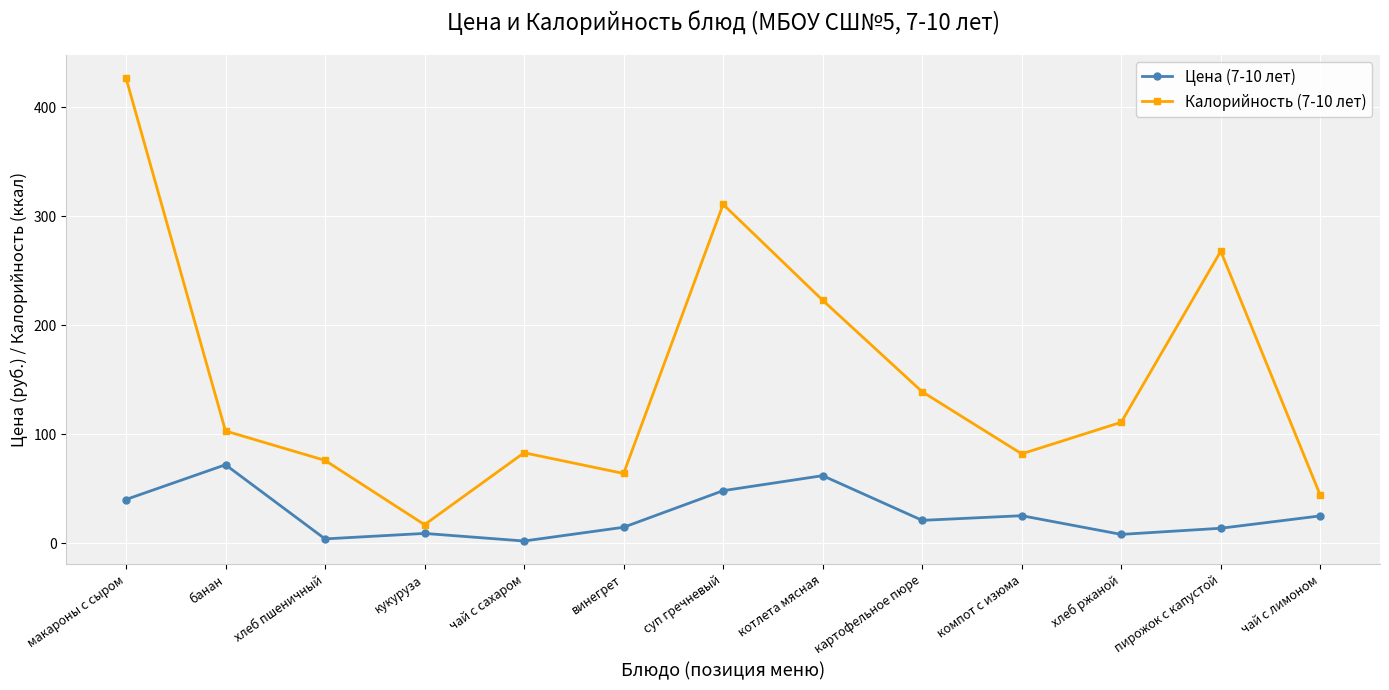

What are all the series names shown in the legend?

Цена (7-10 лет), Калорийность (7-10 лет)